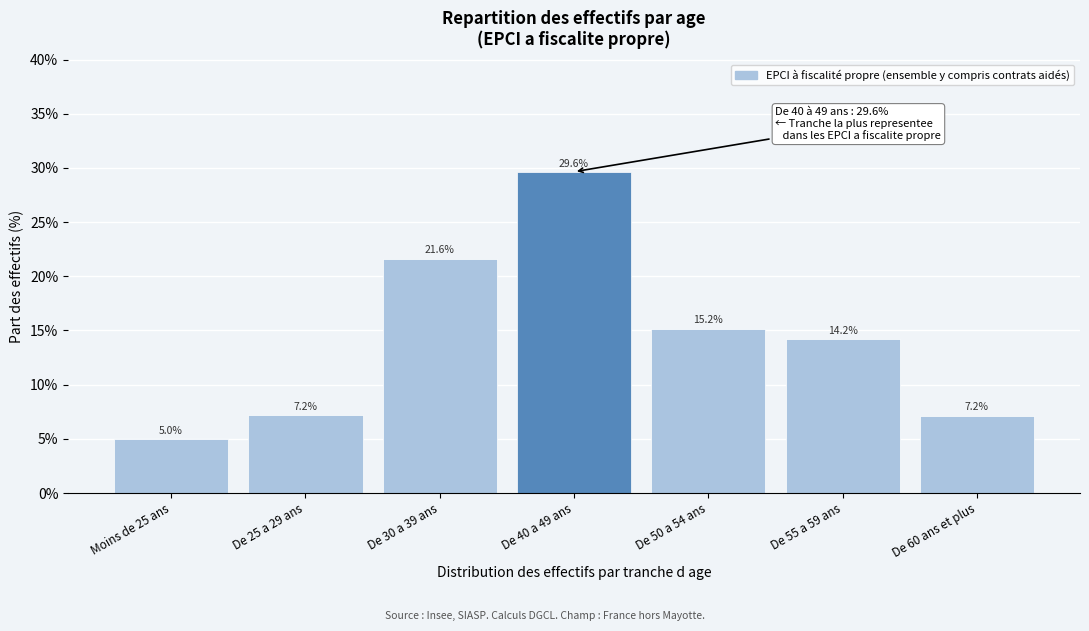

Reading left to right, transcribe all the data shown in this chart.

5.0	7.2	21.6	29.6	15.2	14.2	7.2